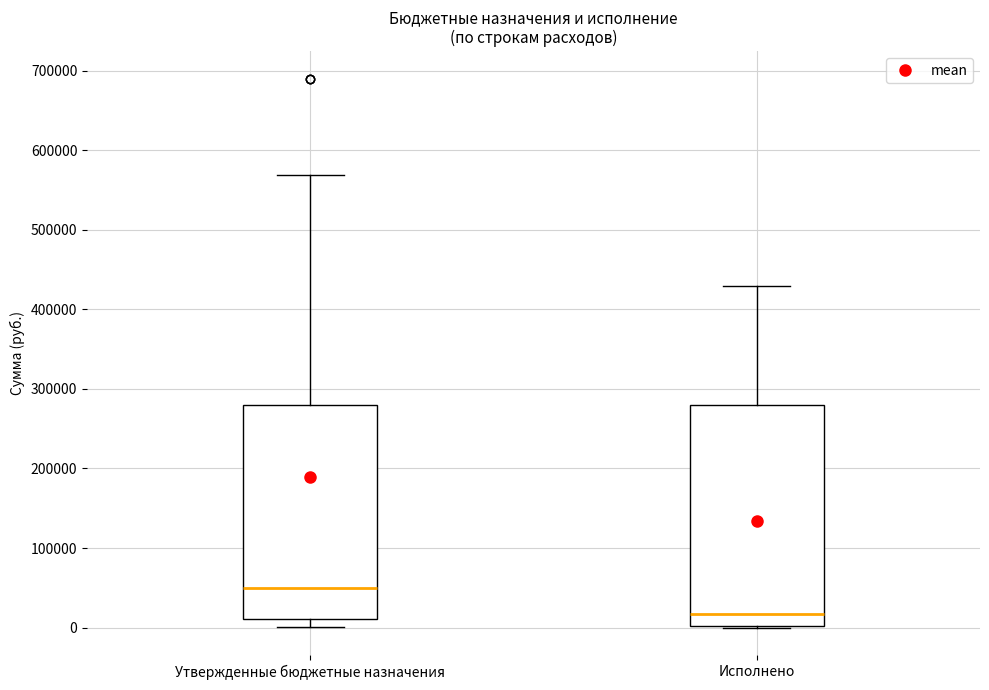

Which box has the highest median line?

Утвержденные бюджетные назначения